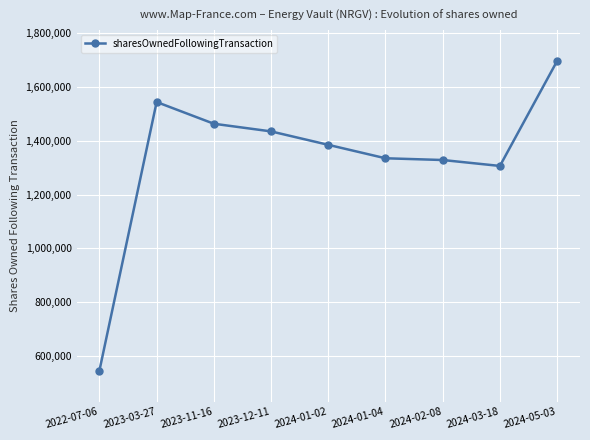

What is the sum of all values?

12042504